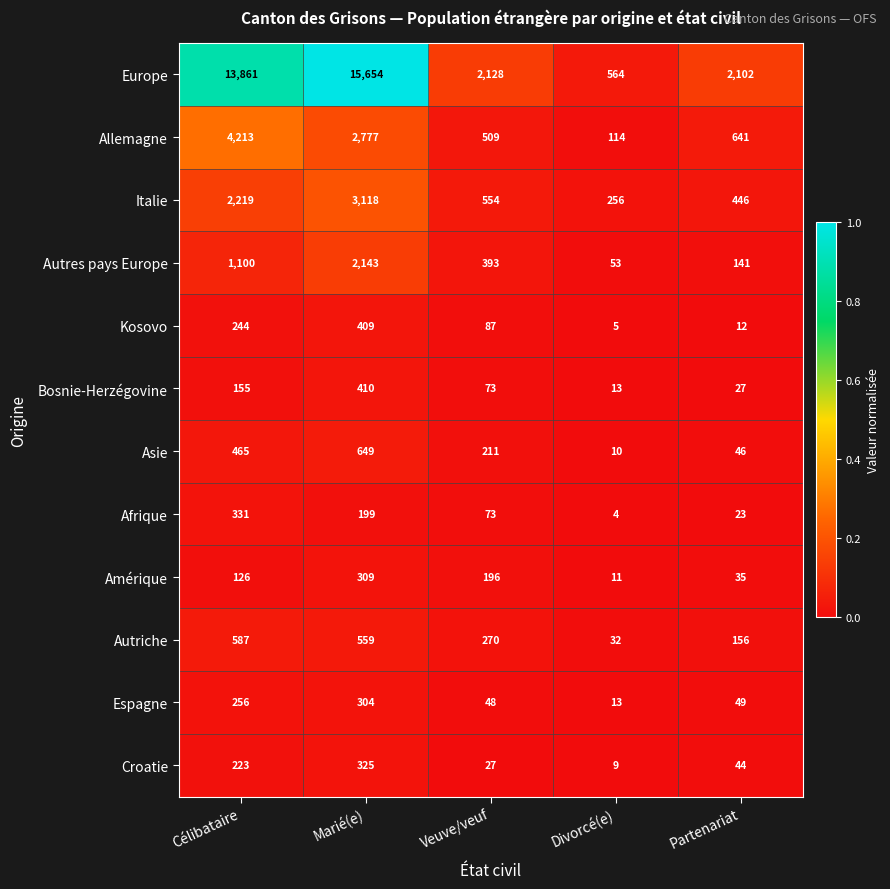

Which series has the widest spread of values?

Europe